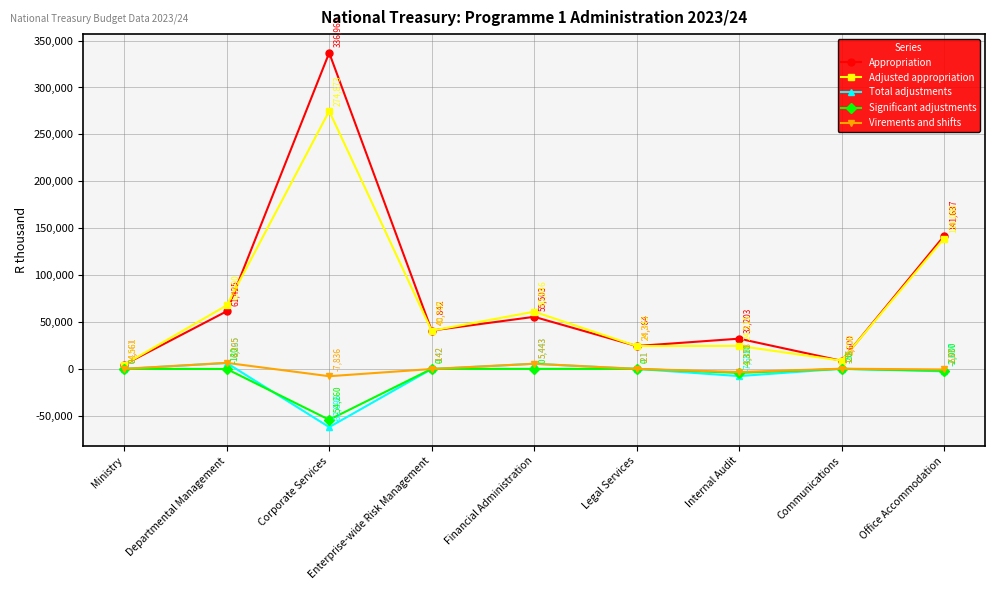

What is the minimum value shown in the chart?

-62096